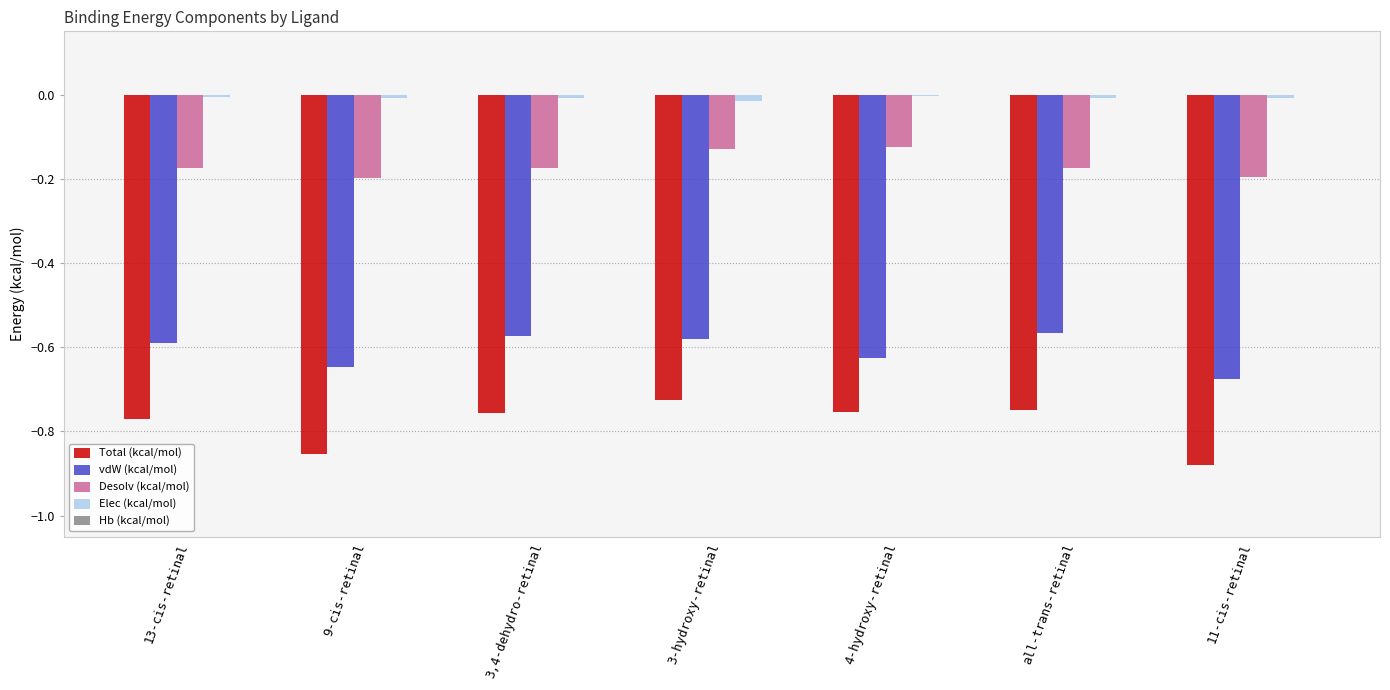

Is the value of Total (kcal/mol) at all-trans-retinal greater than the value of vdW (kcal/mol) at 3-hydroxy-retinal?

No